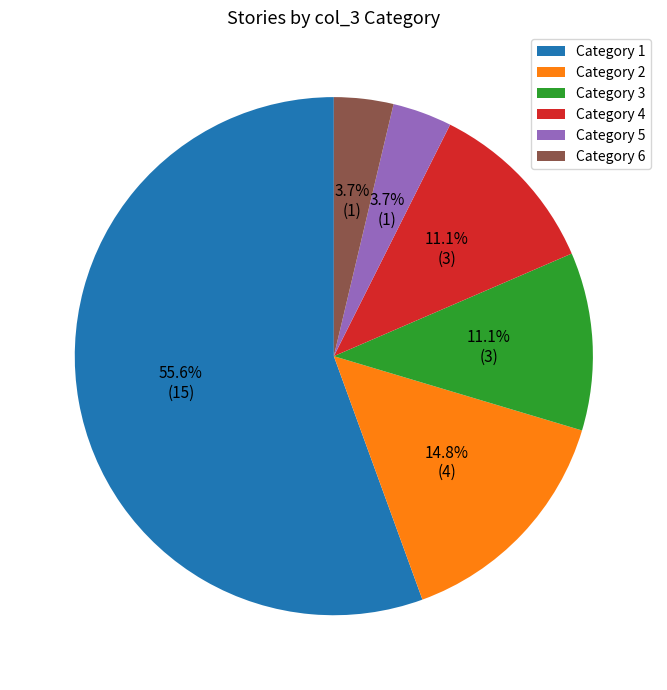

Which category has the biggest portion of the pie?

Category 1